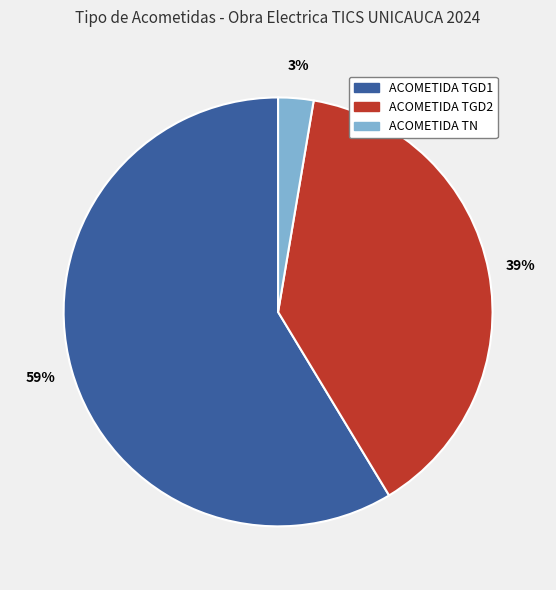

Combined, do ACOMETIDA TGD1 and ACOMETIDA TGD2 account for over 50%?

Yes